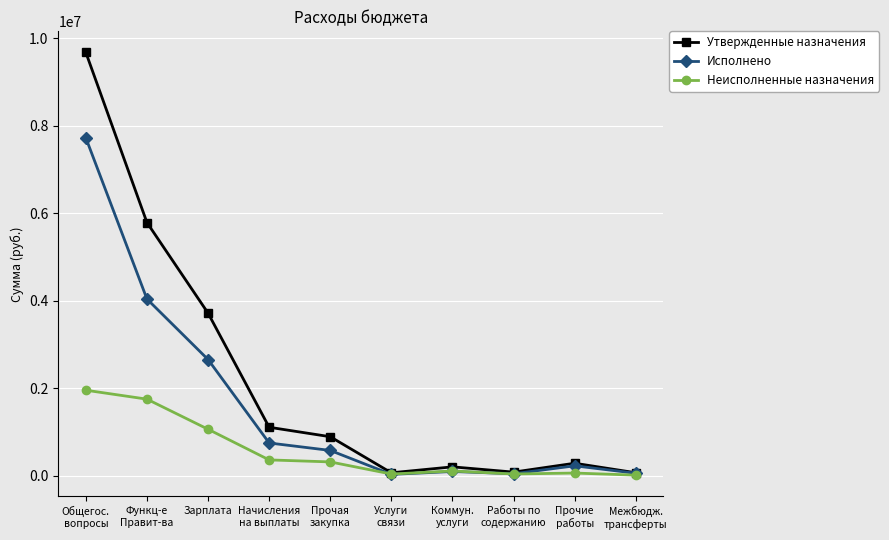

What is the difference between the maximum and second lowest values in the Неисполненные назначения series?

1917707.1